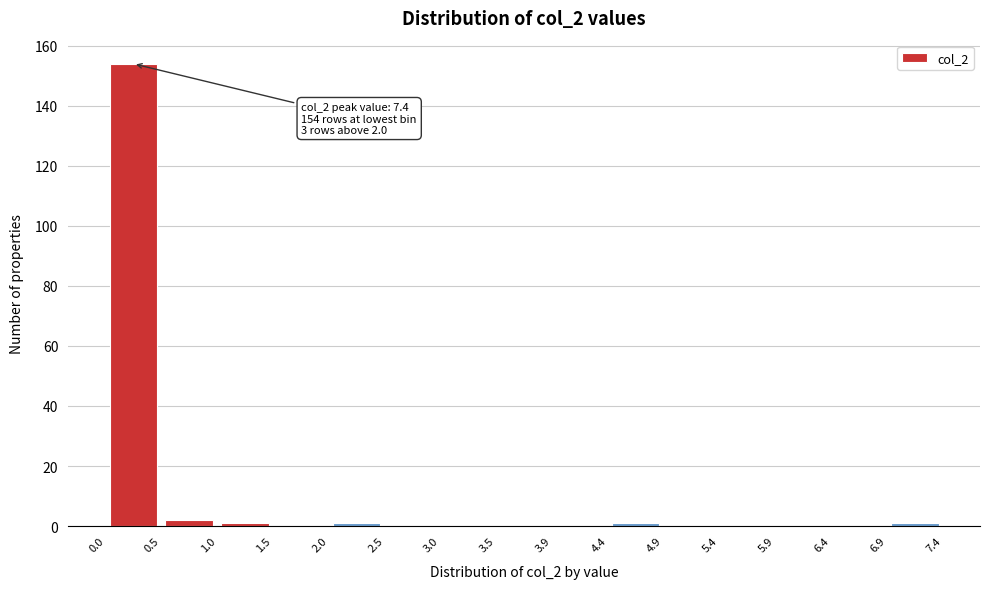

Over which range of the x-axis is the bar tallest?

0.0 to 0.5